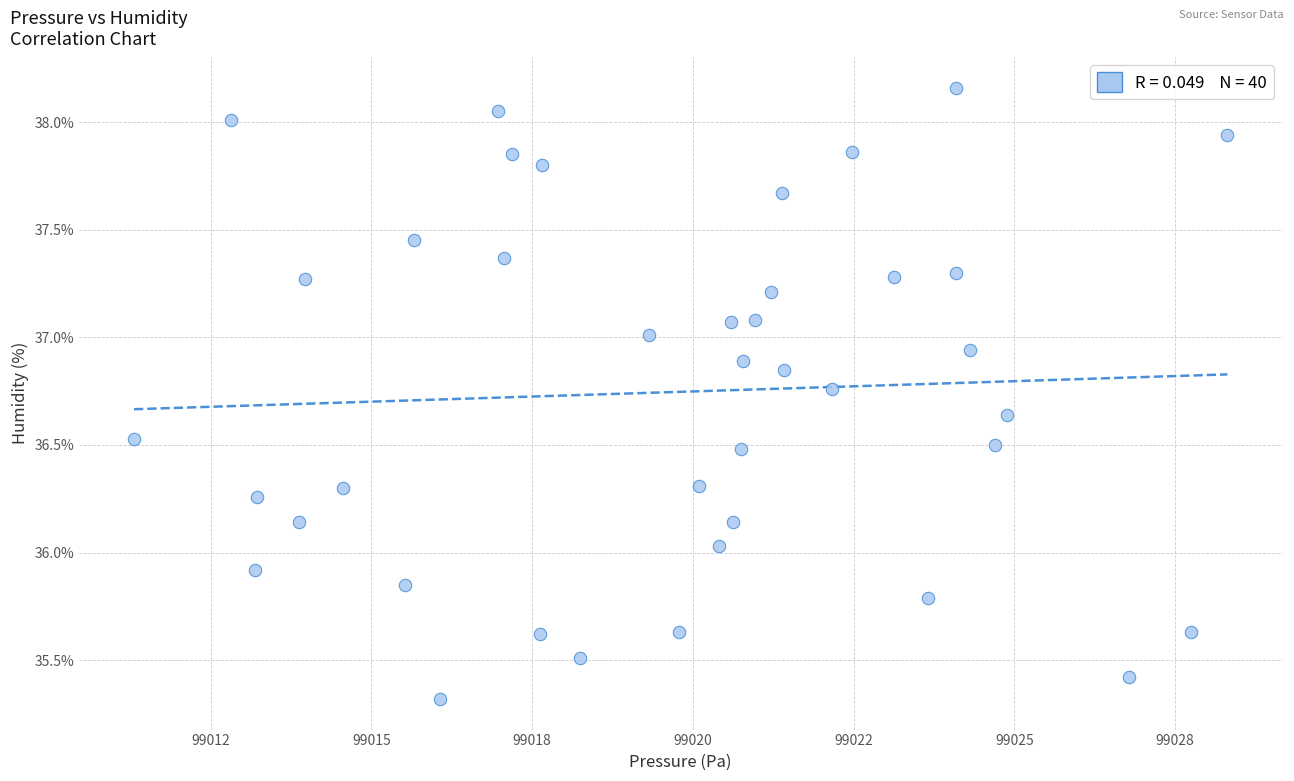

What is the range of Y values (max minus min)?

2.8